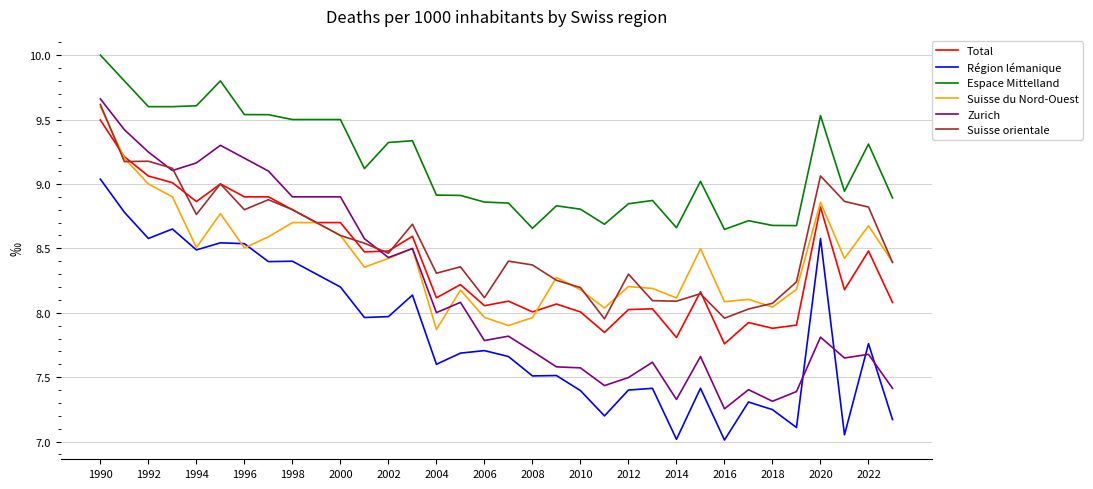

True or false: Région lémanique has more than 1 points higher than both neighbors.

True